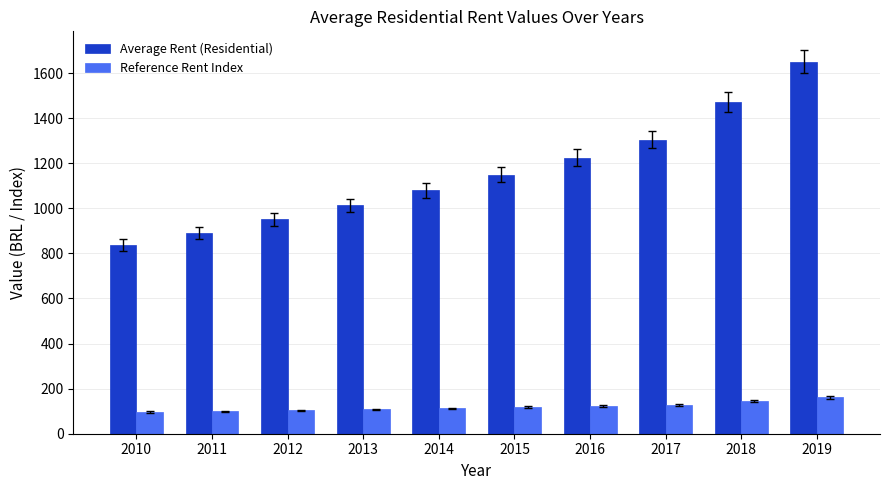

Rank the series by their maximum value, from lowest to highest.

Reference Rent Index, Average Rent (Residential)